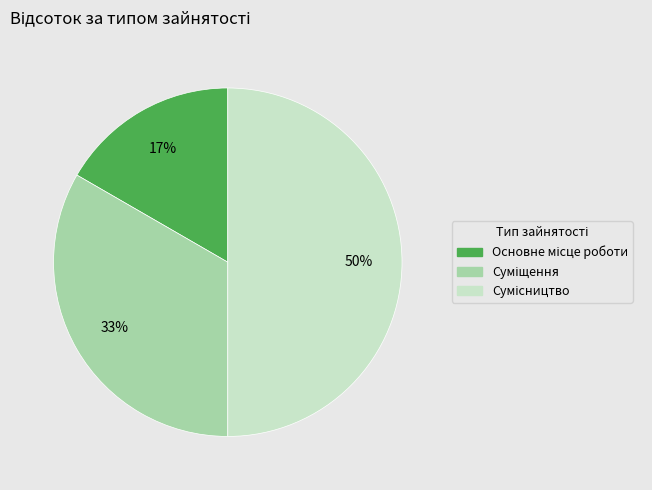

How many segments does this pie chart have?

3